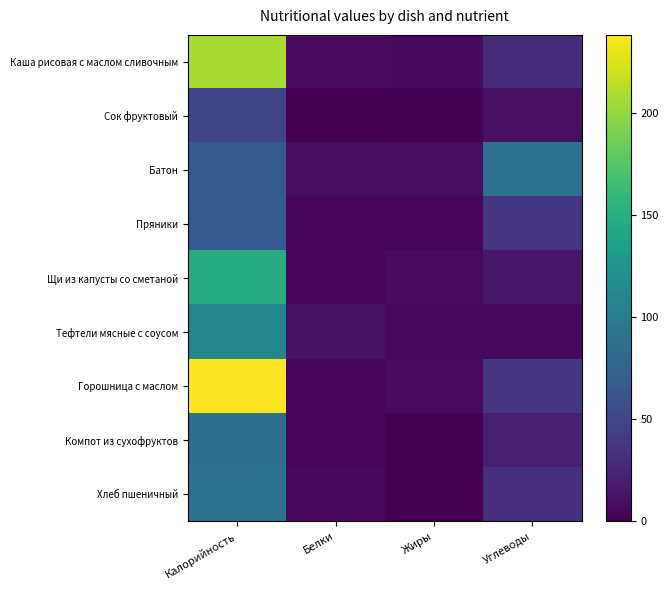

Reading right to left, transcribe all the data shown in this chart.

Каша рисовая с маслом сливочным: Углеводы=31.0	Жиры=6.0	Белки=7.0	Калорийность=208.0
Сок фруктовый: Углеводы=10.0	Жиры=1.0	Белки=0.0	Калорийность=49.0
Батон: Углеводы=89.0	Жиры=8.0	Белки=8.0	Калорийность=66.0
Пряники: Углеводы=37.0	Жиры=3.0	Белки=3.0	Калорийность=67.0
Щи из капусты со сметаной: Углеводы=15.0	Жиры=7.0	Белки=4.0	Калорийность=147.0
Тефтели мясные с соусом: Углеводы=5.0	Жиры=5.0	Белки=11.0	Калорийность=109.0
Горошница с маслом: Углеводы=38.0	Жиры=7.0	Белки=4.0	Калорийность=238.0
Компот из сухофруктов: Углеводы=21.0	Жиры=0.0	Белки=3.0	Калорийность=88.0
Хлеб пшеничный: Углеводы=32.0	Жиры=0.3	Белки=5.4	Калорийность=89.6